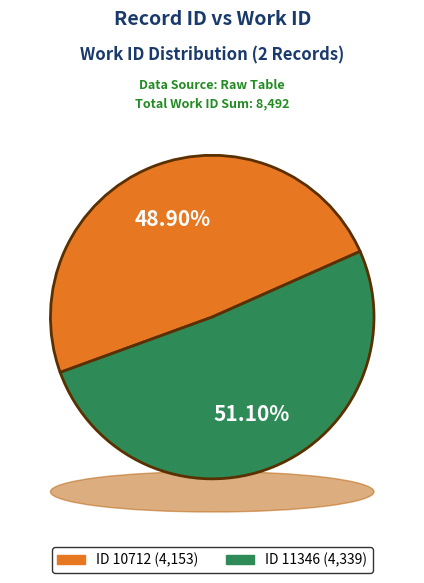

Which category has the biggest portion of the pie?

11346